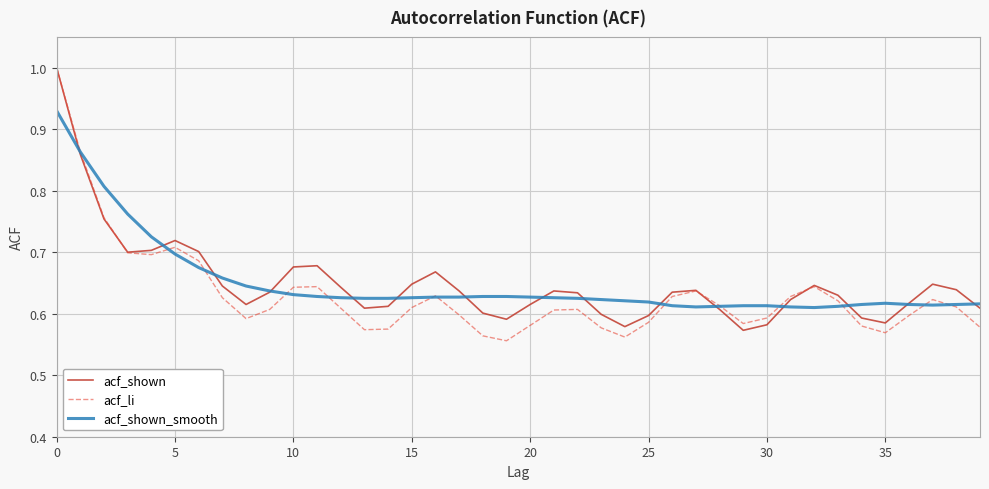

How many lines are shown in the chart?

3